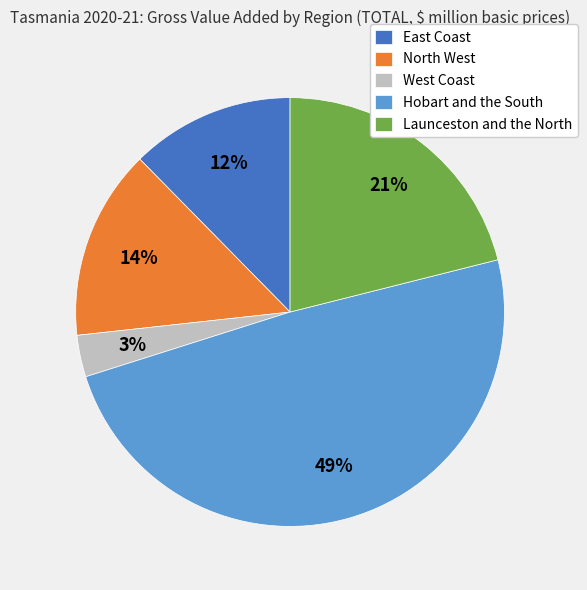

Does any single category account for the majority?

No